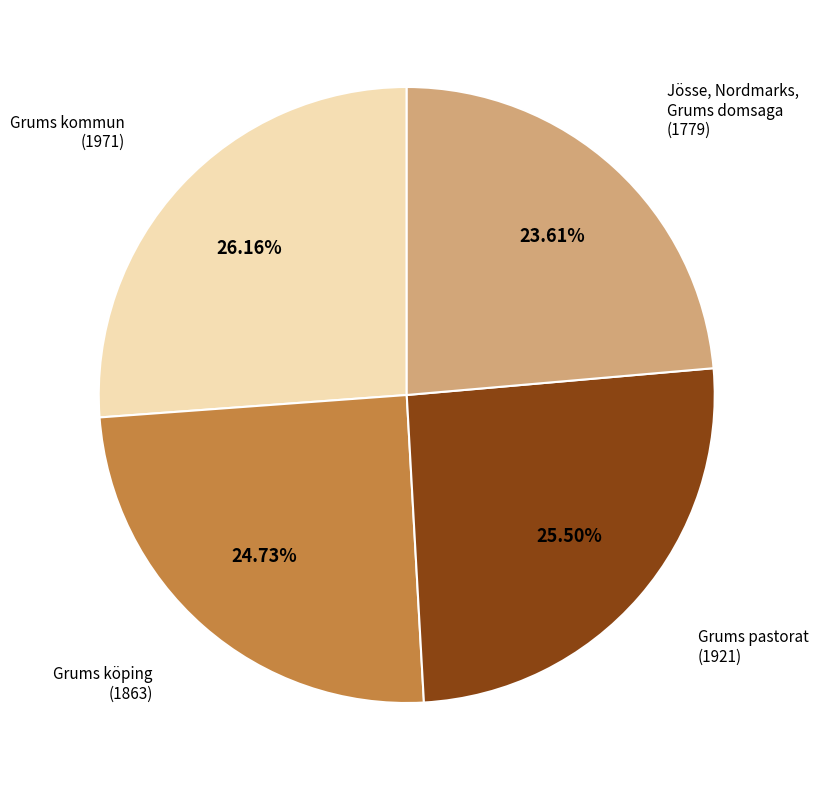

Does Grums pastorat (1921) account for over 50% of the chart?

No